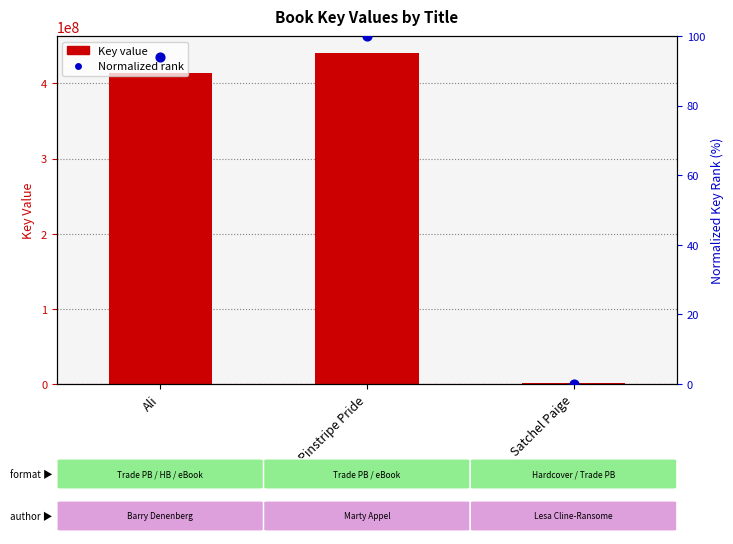

Is the value of Key at Satchel Paige greater than the value of Normalized rank at Pinstripe Pride?

Yes